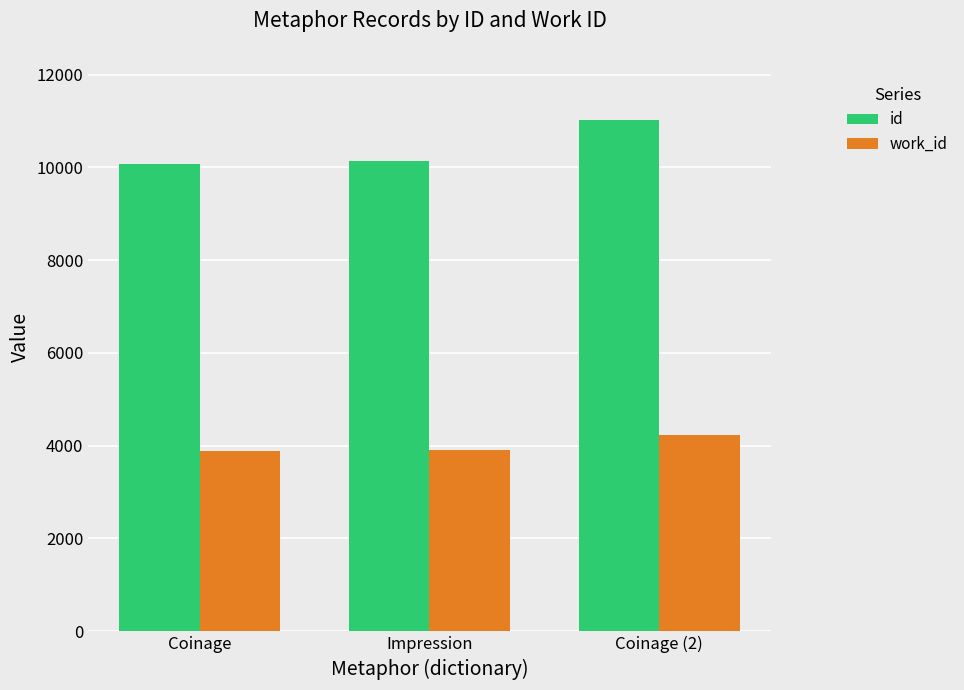

How many groups of bars are there?

3